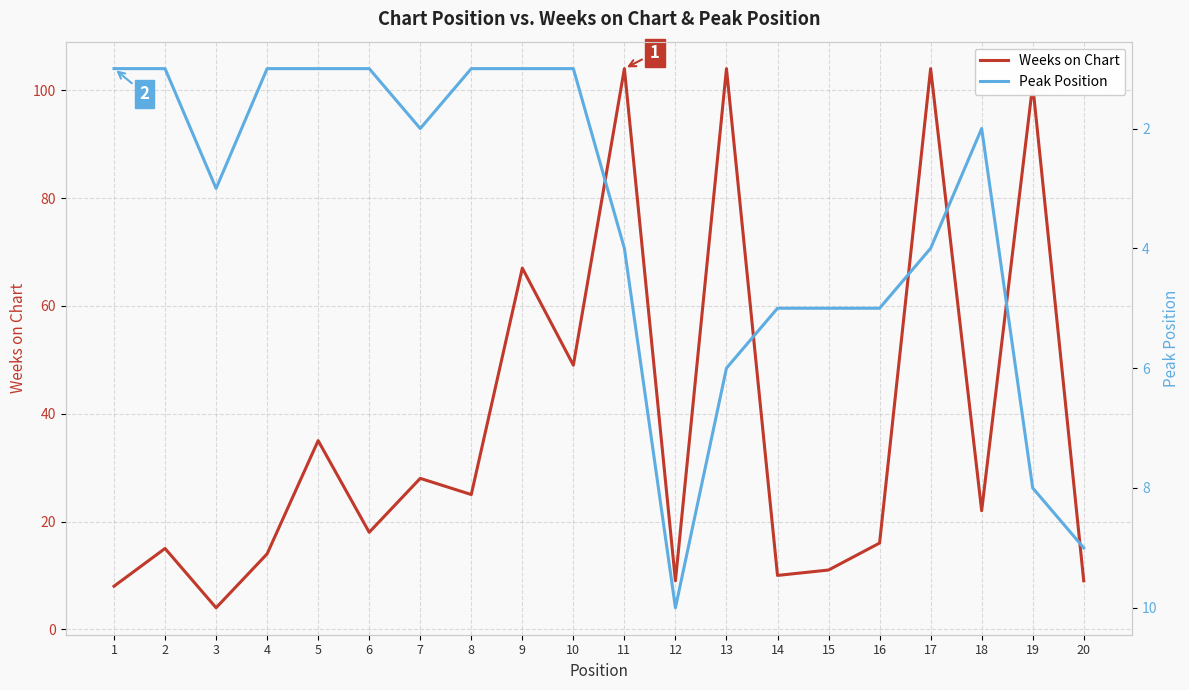

Rank the series at 8 from highest to lowest value.

Weeks on Chart, Peak Position